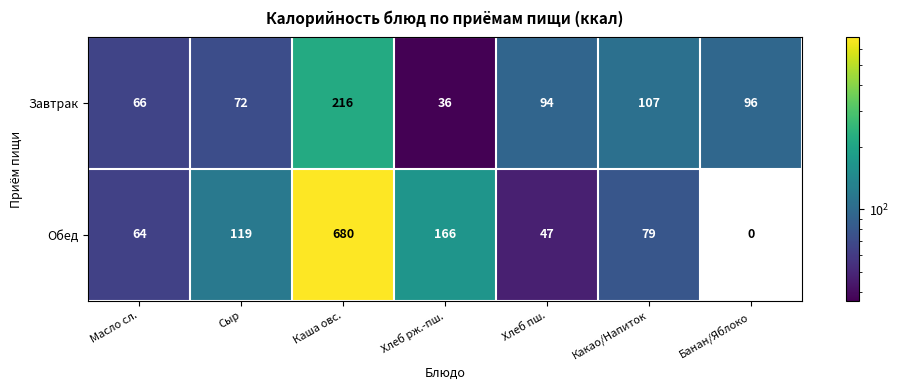

Rank the series by their average value, from lowest to highest.

Завтрак, Обед